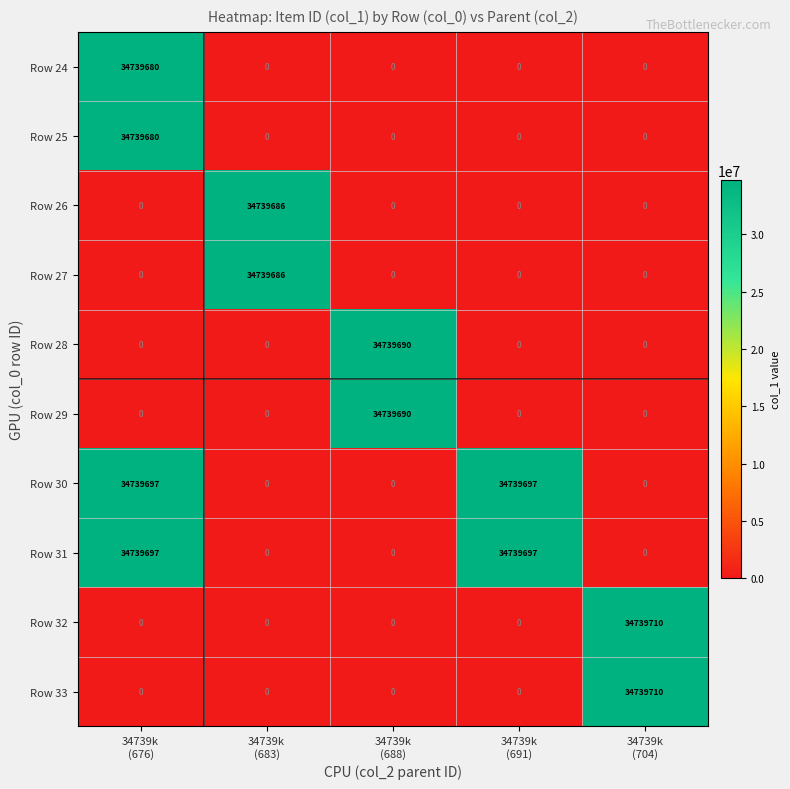

What is the spread (max minus min) of values at 34739k
(676)?

34739697